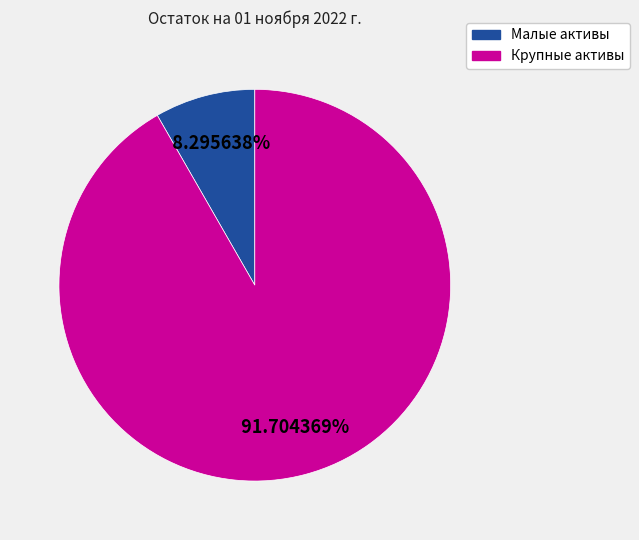

Is there any slice that represents more than half of the pie?

Yes